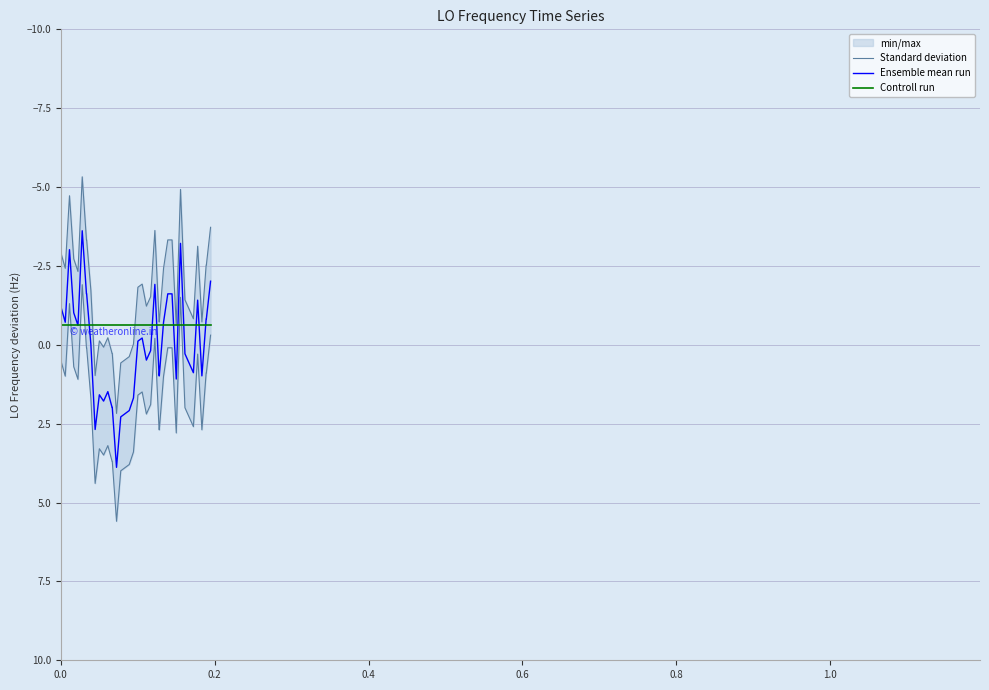

What is the lowest value of the Ensemble mean run series?

-3.6